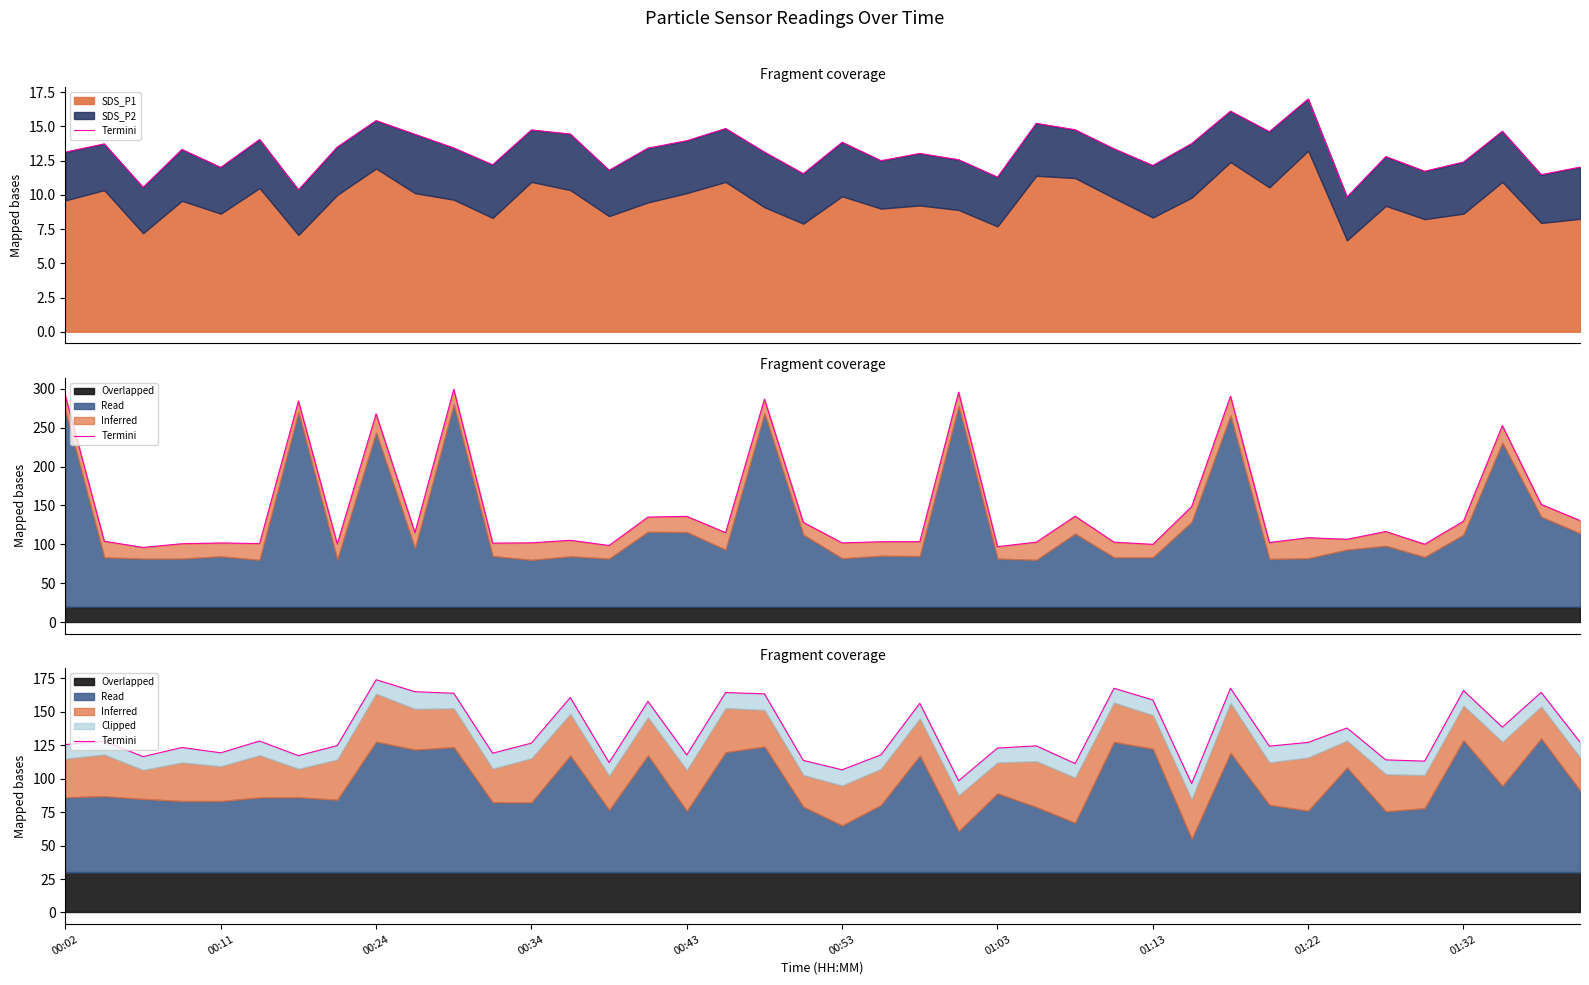

What is the value of the 40th point from the left?

127.3